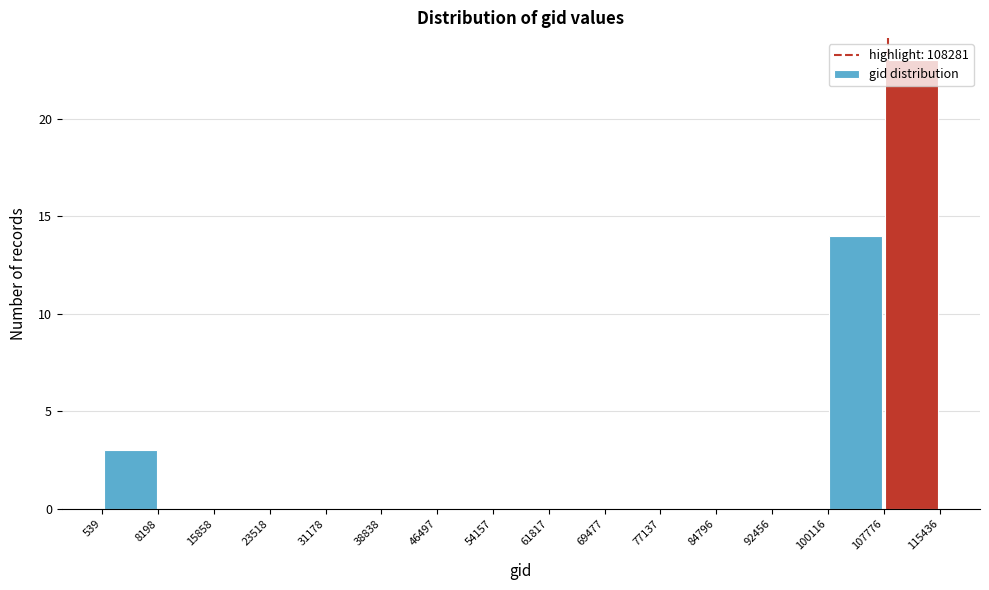

Reading left to right, list every bar in this chart as the range it spans on the x-axis followed by its height. The values are not printed on the chart, so give them approximately, as read against the axis.

539 to 8198: 3
8198 to 15858: 0
15858 to 23518: 0
23518 to 31178: 0
31178 to 38838: 0
38838 to 46497: 0
46497 to 54157: 0
54157 to 61817: 0
61817 to 69477: 0
69477 to 77137: 0
77137 to 84796: 0
84796 to 92456: 0
92456 to 100116: 0
100116 to 107776: 14
107776 to 115436: 23